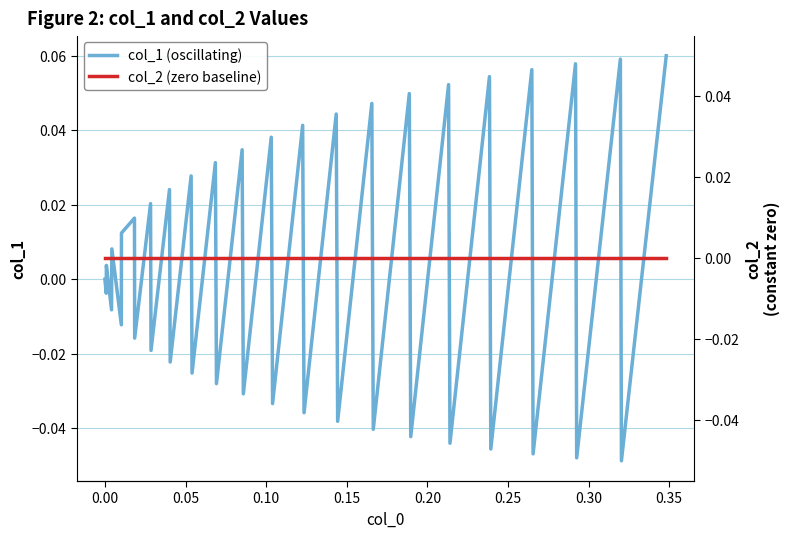

Which series has the largest range (max minus min)?

col_1